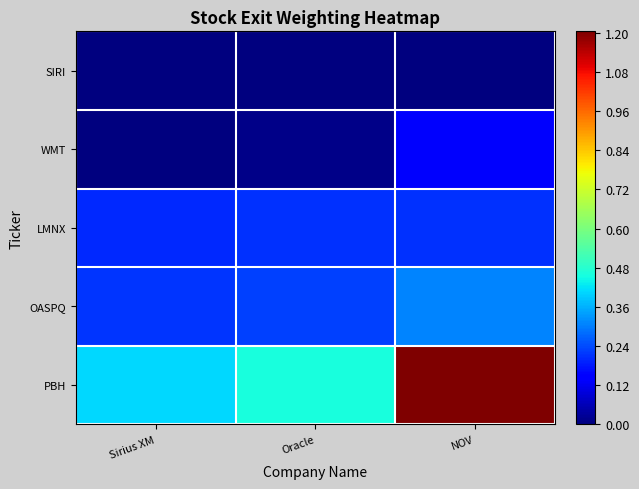

At Sirius XM, list the series in order from largest to smallest.

PBH, OASPQ, LMNX, WMT, SIRI